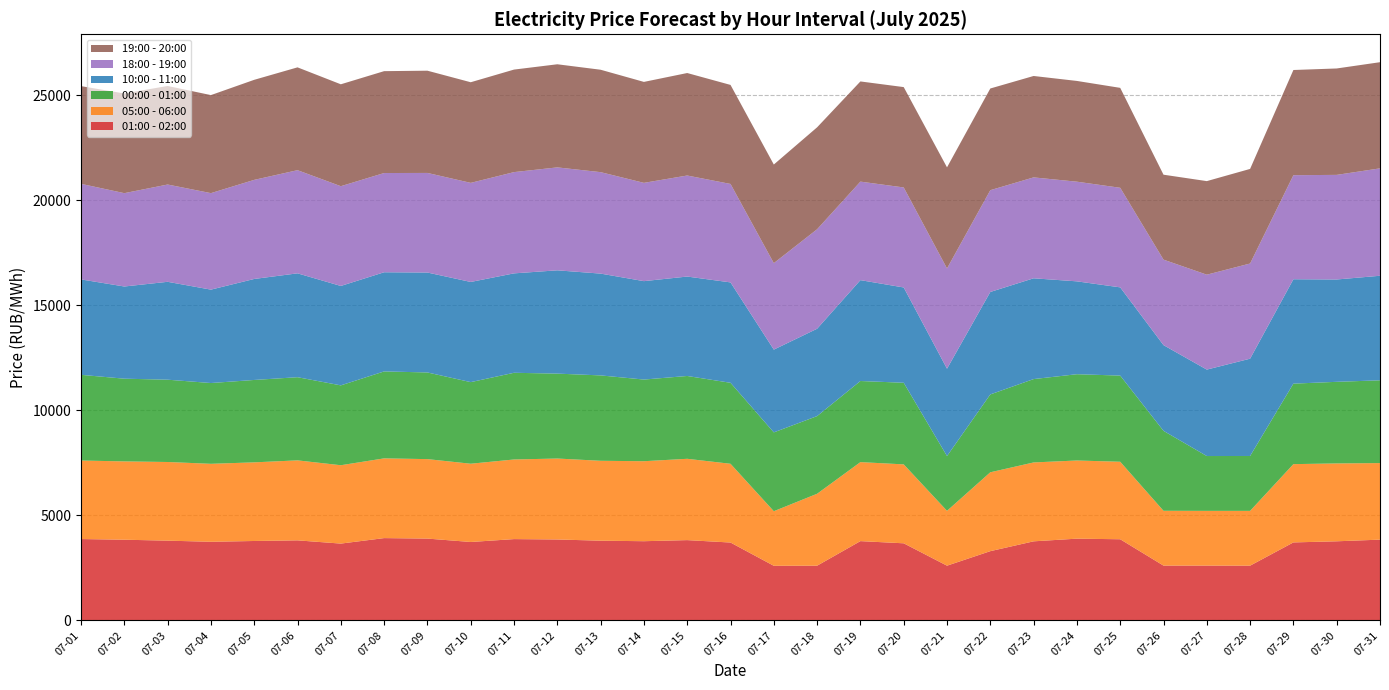

Reading left to right, what are all the values shown in this chart?

00:00 - 01:00: 4078.1	3936.2	3916.7	3844.4	3920.9	3957.7	3800.7	4137.8	4123.9	3883.3	4125.7	4040.9	4063.5	3886.0	3941.7	3853.9	3751.3	3696.4	3859.9	3884.2	2606.9	3705.7	3966.9	4106.2	4100.4	3804.9	2609.7	2612.6	3830.7	3883.5	3939.4
01:00 - 02:00: 3872.3	3840.2	3795.6	3742.2	3779.7	3809.9	3655.7	3917.2	3894.1	3731.9	3869.5	3851.6	3793.6	3769.4	3821.1	3706.1	2599.2	2604.6	3773.2	3669.6	2604.7	3295.4	3763.2	3890.6	3862.1	2608.2	2608.0	2605.5	3711.8	3765.0	3843.8
18:00 - 19:00: 4548.4	4441.4	4629.4	4591.8	4715.5	4909.1	4747.2	4722.1	4739.3	4715.4	4818.4	4898.6	4828.3	4677.3	4808.0	4685.3	4114.4	4734.3	4687.9	4759.6	4770.6	4843.5	4801.9	4742.8	4738.6	4067.8	4516.6	4529.3	4951.2	4977.8	5111.2
19:00 - 20:00: 4649.5	4744.5	4689.5	4665.4	4761.5	4893.3	4849.5	4848.1	4865.5	4788.6	4879.4	4906.9	4873.6	4804.3	4877.3	4712.5	4693.0	4850.9	4767.4	4775.8	4811.5	4839.2	4825.8	4794.2	4755.6	4042.3	4452.7	4501.6	5006.2	5064.1	5051.9
10:00 - 11:00: 4541.0	4387.1	4658.4	4444.8	4806.6	4942.8	4731.0	4719.1	4755.6	4767.1	4731.1	4915.8	4844.3	4683.2	4731.6	4777.7	3939.1	4157.1	4800.7	4534.8	4156.4	4875.7	4796.3	4419.3	4198.6	4079.1	4113.6	4629.9	4968.1	4870.3	4975.1
05:00 - 06:00: 3736.3	3726.9	3743.1	3710.0	3742.2	3806.3	3728.8	3794.2	3781.7	3724.4	3789.0	3852.0	3802.5	3806.6	3869.6	3747.8	2597.6	3422.3	3759.8	3755.9	2610.1	3753.6	3754.4	3719.6	3688.1	2608.4	2604.8	2607.1	3725.3	3705.5	3642.9